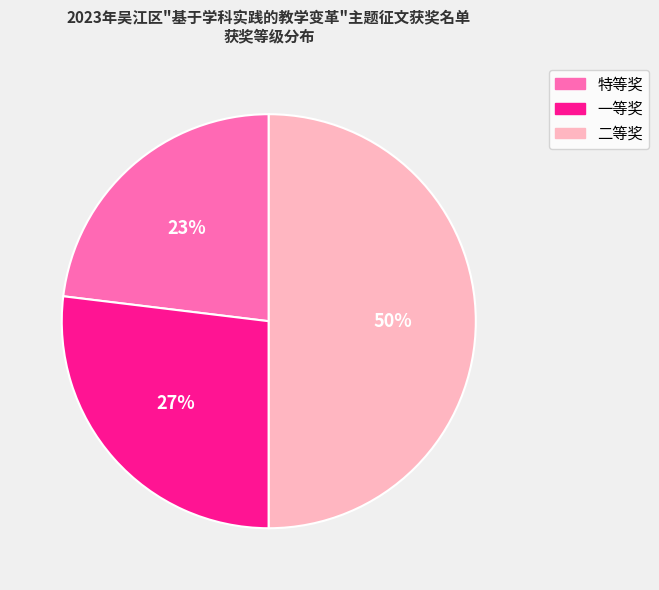

Is it true that 二等奖 is 40% of the pie?

False